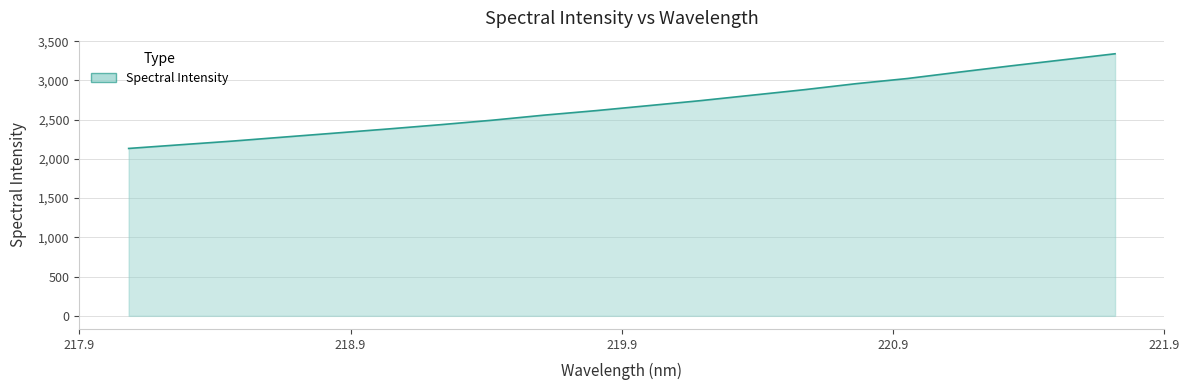

How many lines are shown in the chart?

1